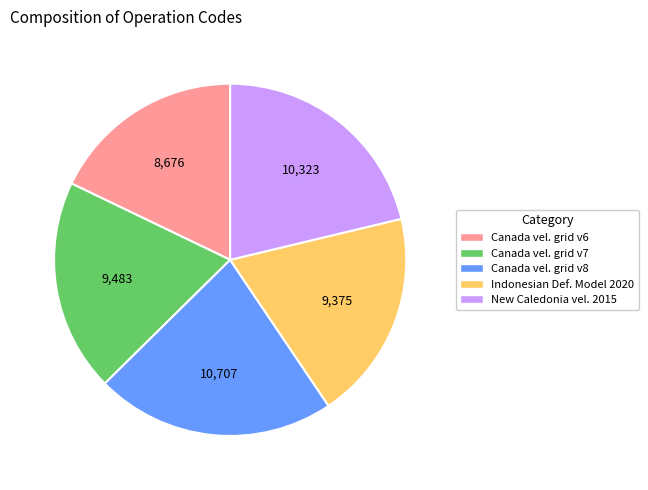

Does any single category account for the majority?

No